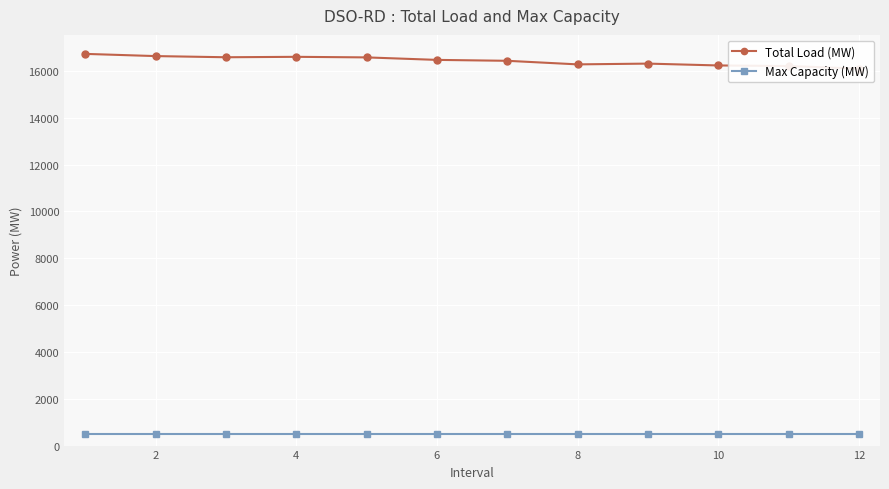

Rank the series by their average value, from lowest to highest.

Max Capacity (MW), Total Load (MW)